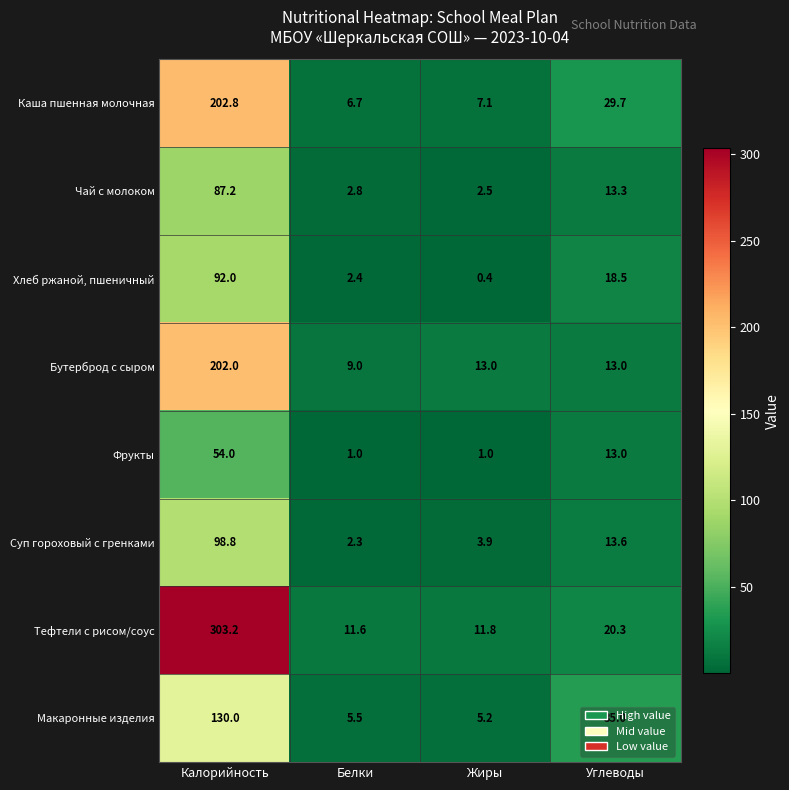

List the labels in order of Хлеб ржаной, пшеничный value, smallest first.

Жиры, Белки, Углеводы, Калорийность